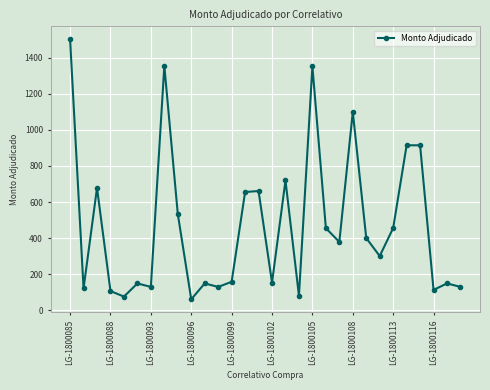

What is the value of the 3rd point from the left?

678.0